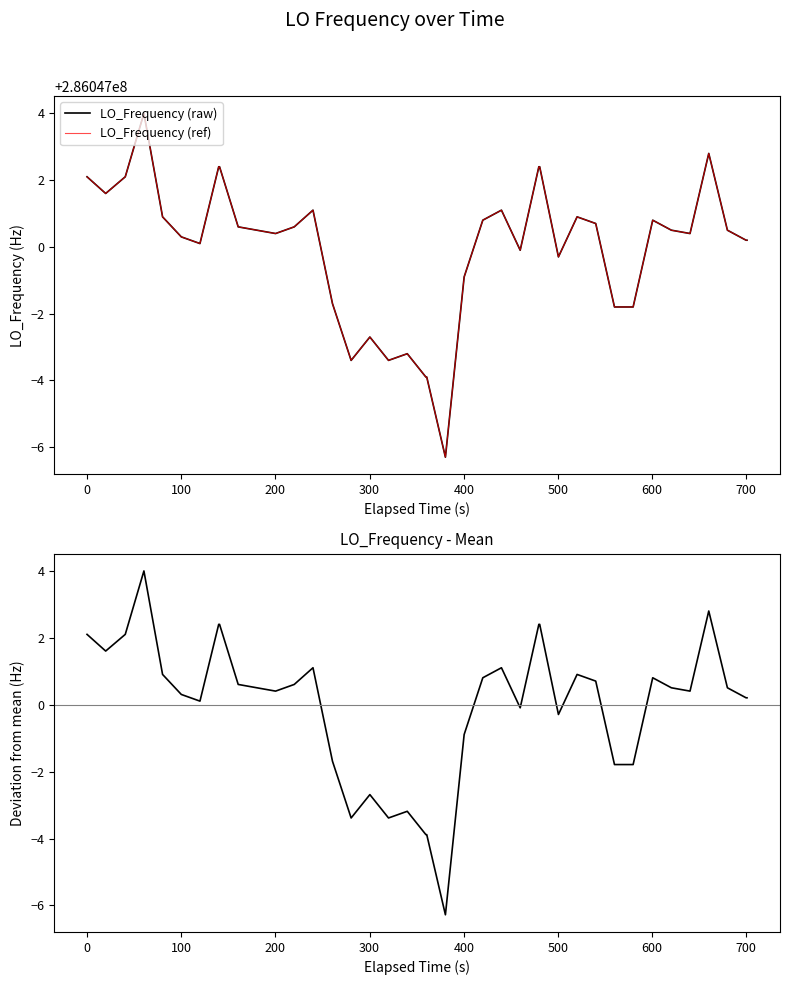

What is the sum of all LO_Frequency (ref) values?

11441879999.4